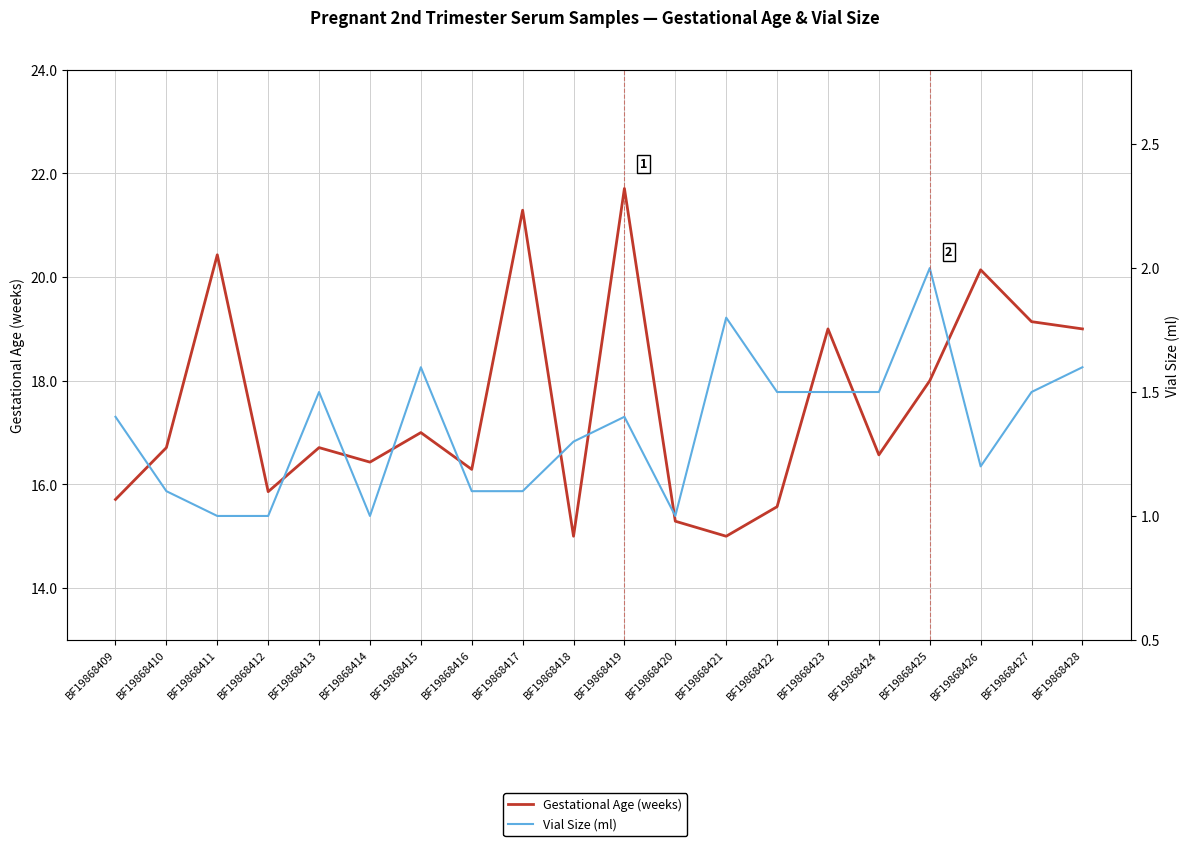

At which label does Gestational Age (weeks) first exceed 16?

BF19868410